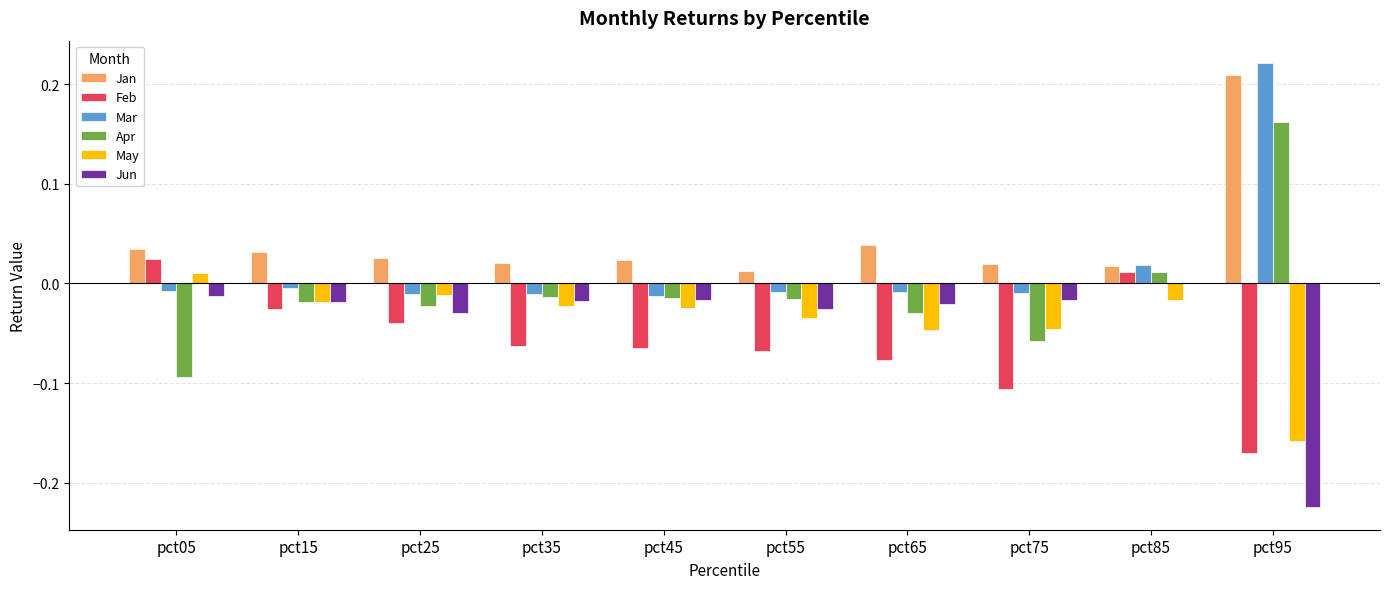

How many series are shown in this chart?

6